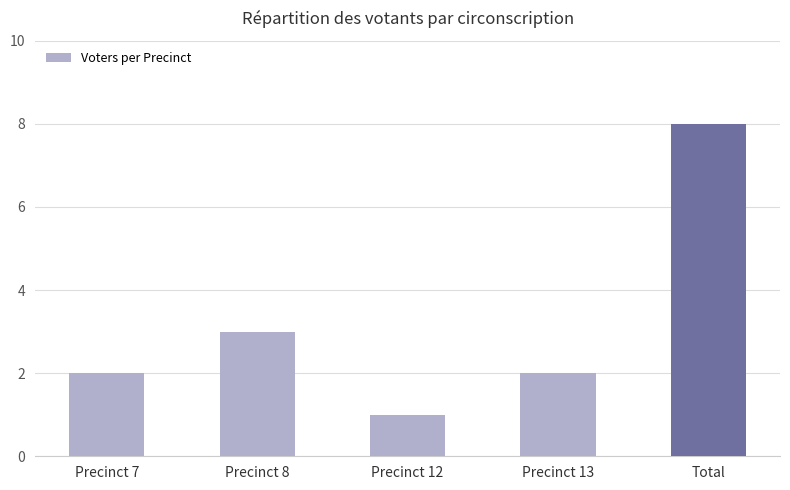

Reading left to right, what are all the values shown in this chart?

Precinct 7=2	Precinct 8=3	Precinct 12=1	Precinct 13=2	Total=8